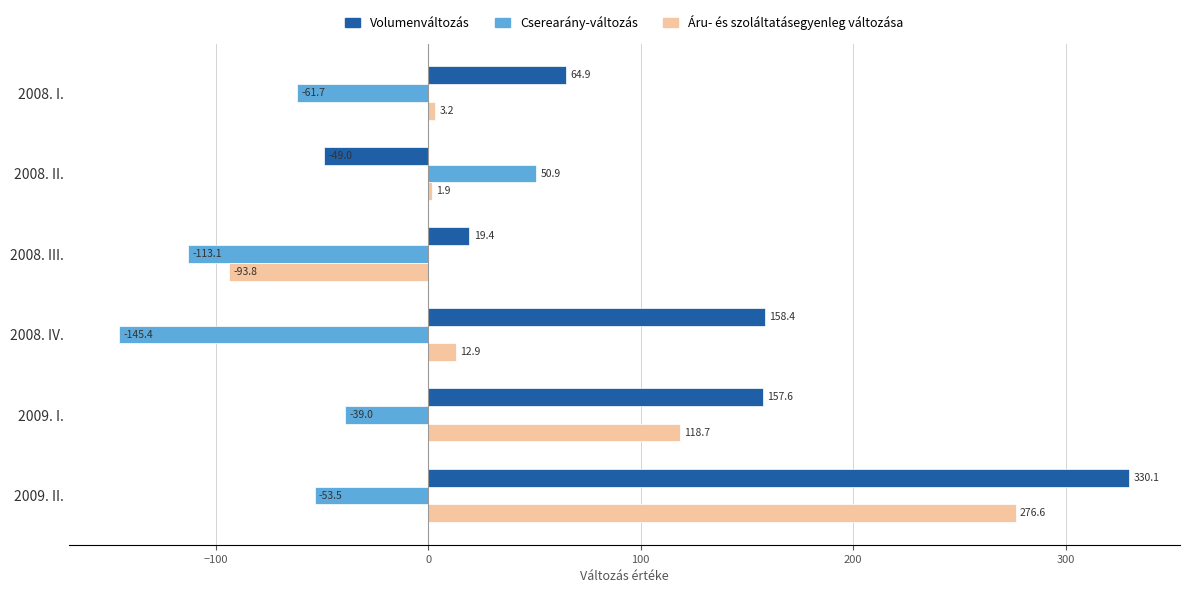

Which series has the widest spread of values?

Volumenváltozás